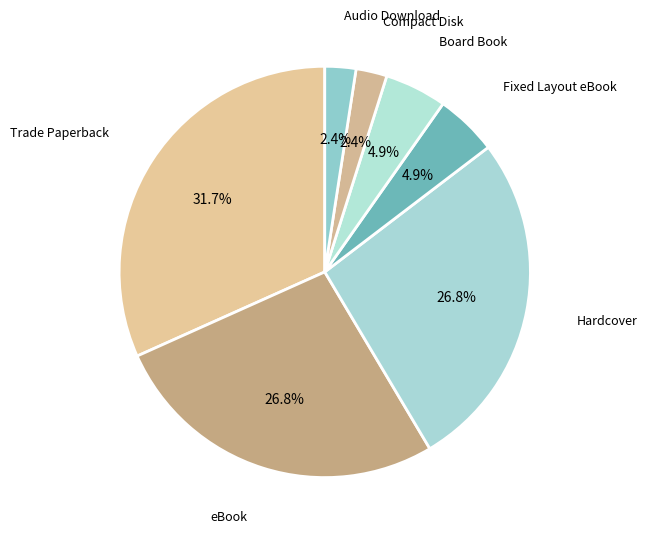

To the nearest percent, what is the difference between the largest and smallest slice percentages?

29%